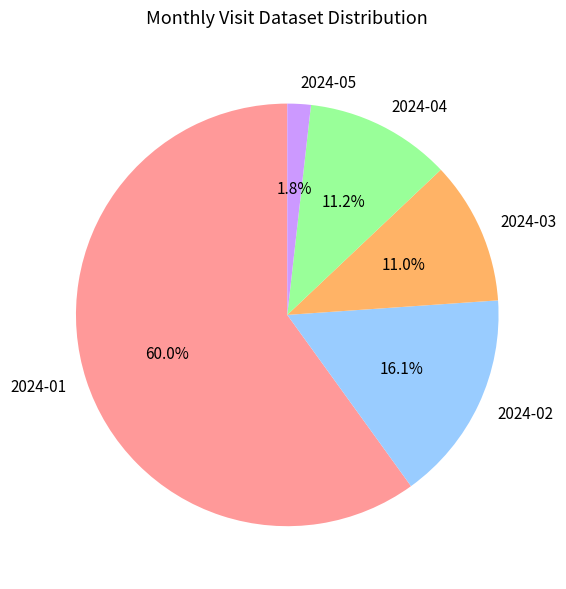

Which slice is the largest?

2024-01